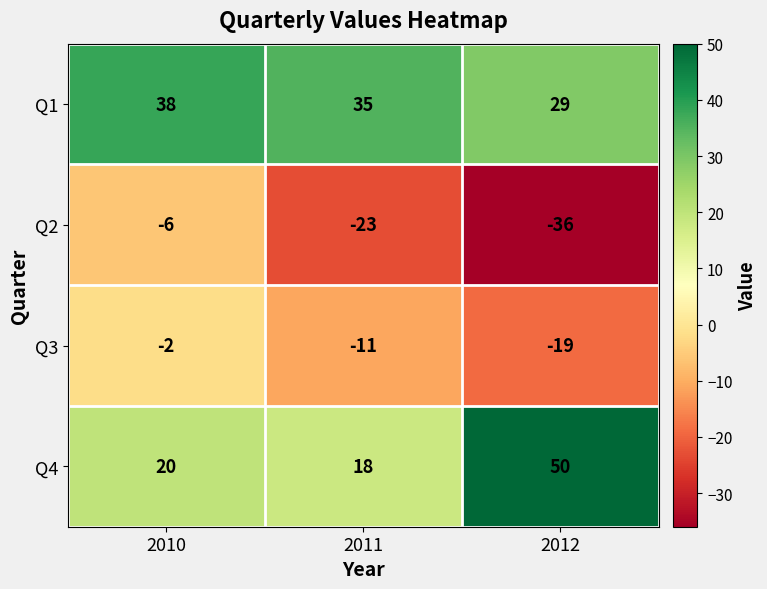

What is the difference between the Q4 values at 2011 and 2012?

32